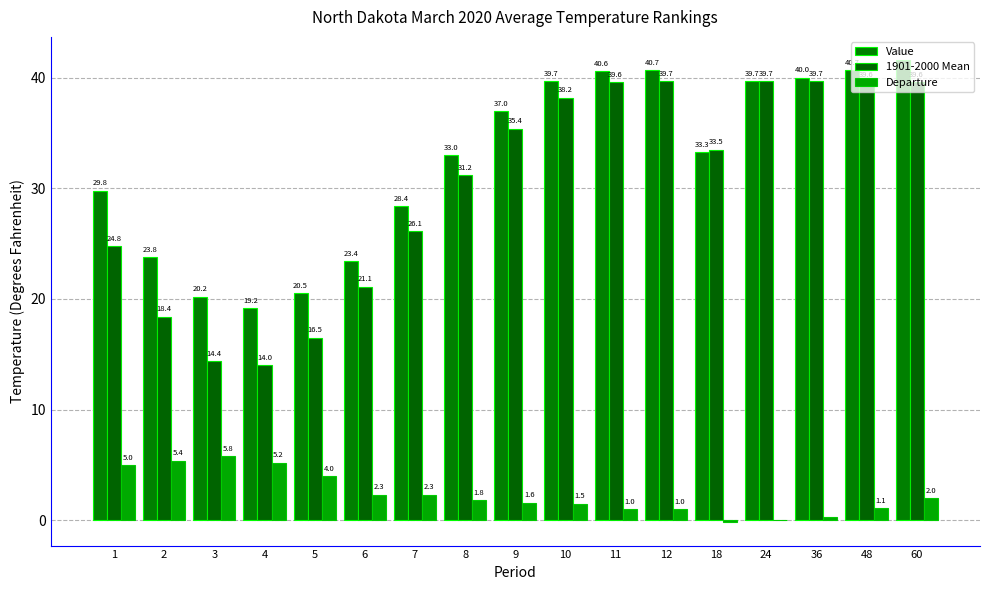

Which category has the highest value across all series?

60